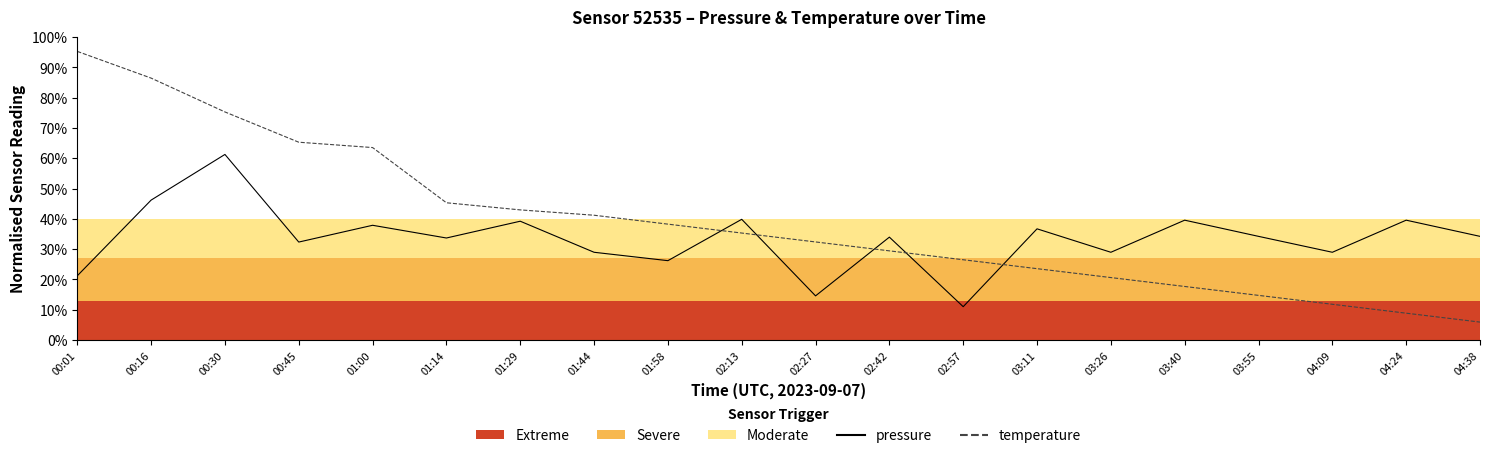

Is this an area chart (filled region under the line)?

No